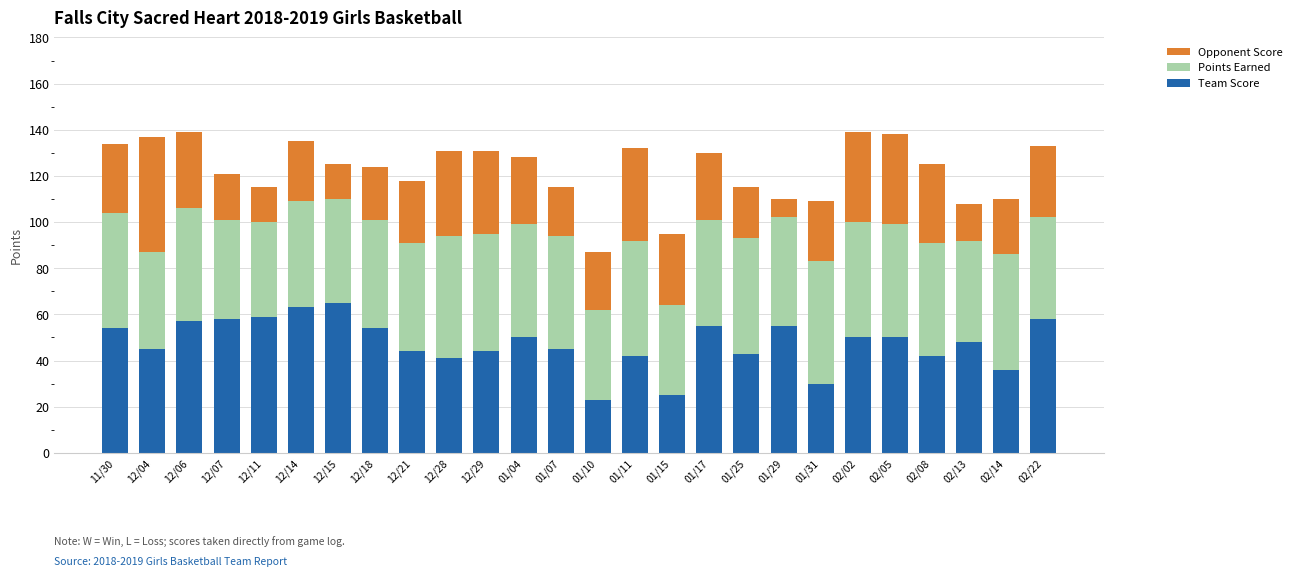

What is the difference between the maximum and minimum values in the Team Score series?

42